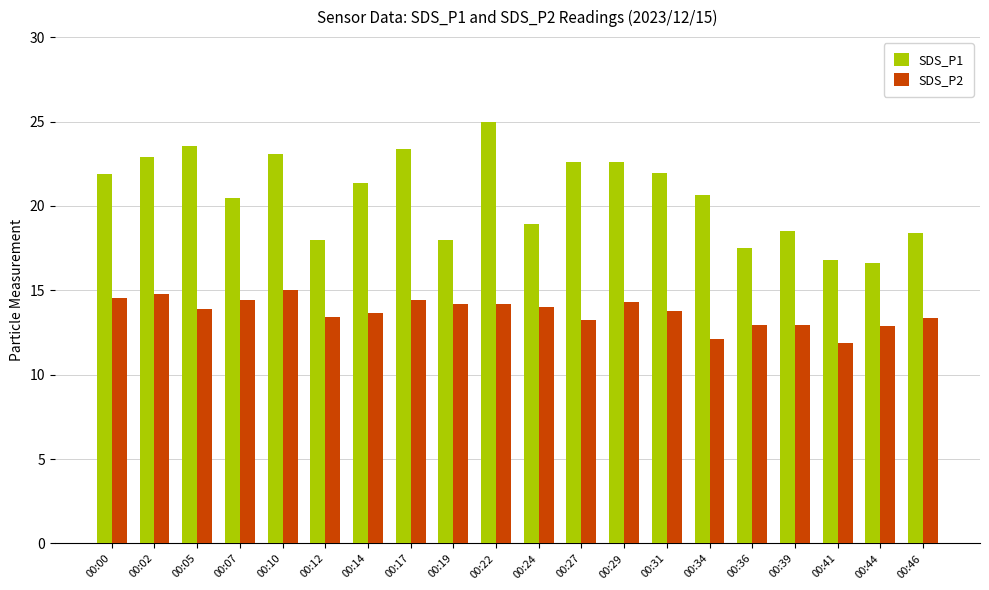

What is the spread (max minus min) of values at 00:27?

9.4